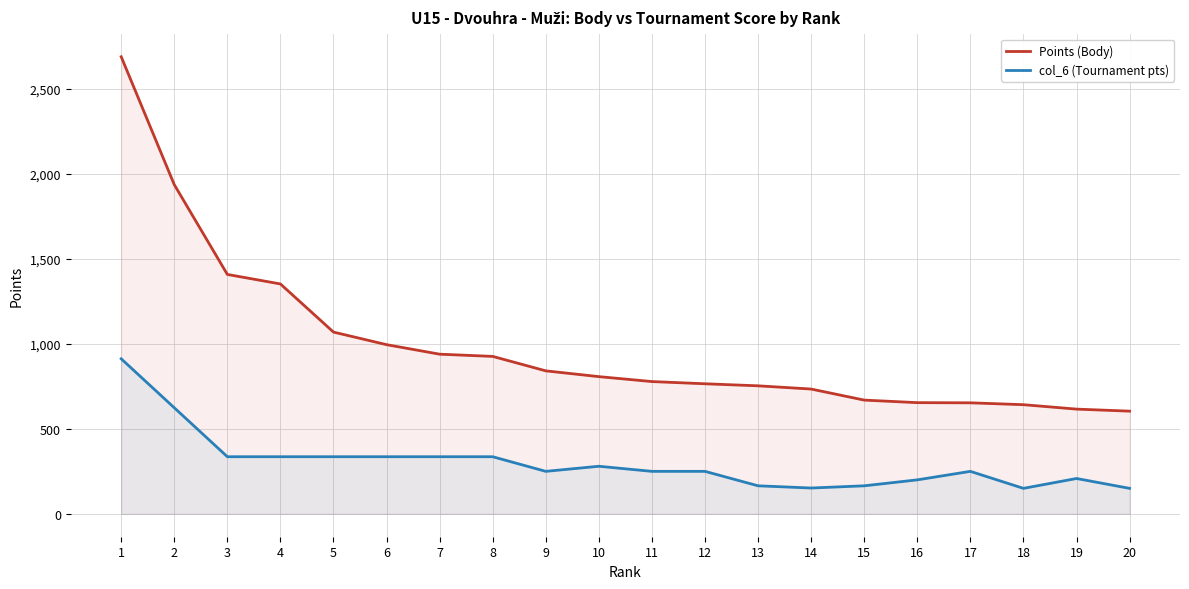

What are all the series names shown in the legend?

Points (Body), col_6 (Tournament pts)